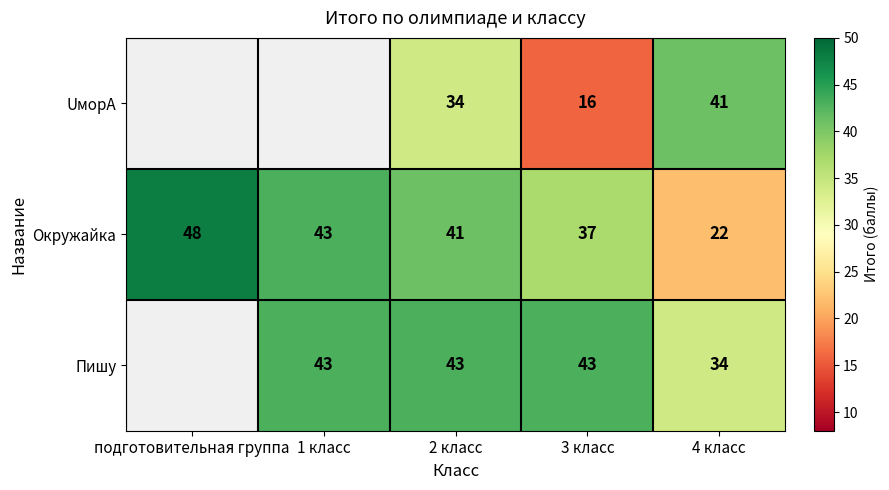

Which label corresponds to the largest value in the chart?

подготовительная группа